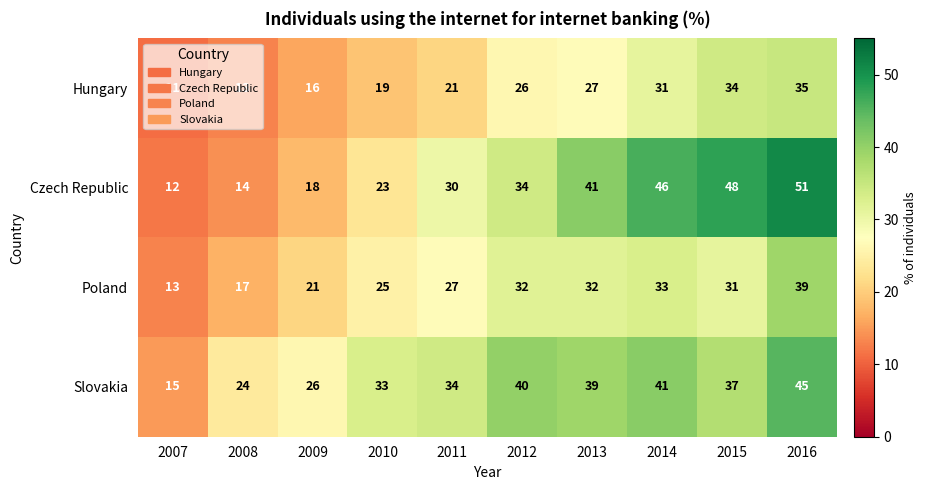

At 2010, list the series in order from largest to smallest.

Slovakia, Poland, Czech Republic, Hungary